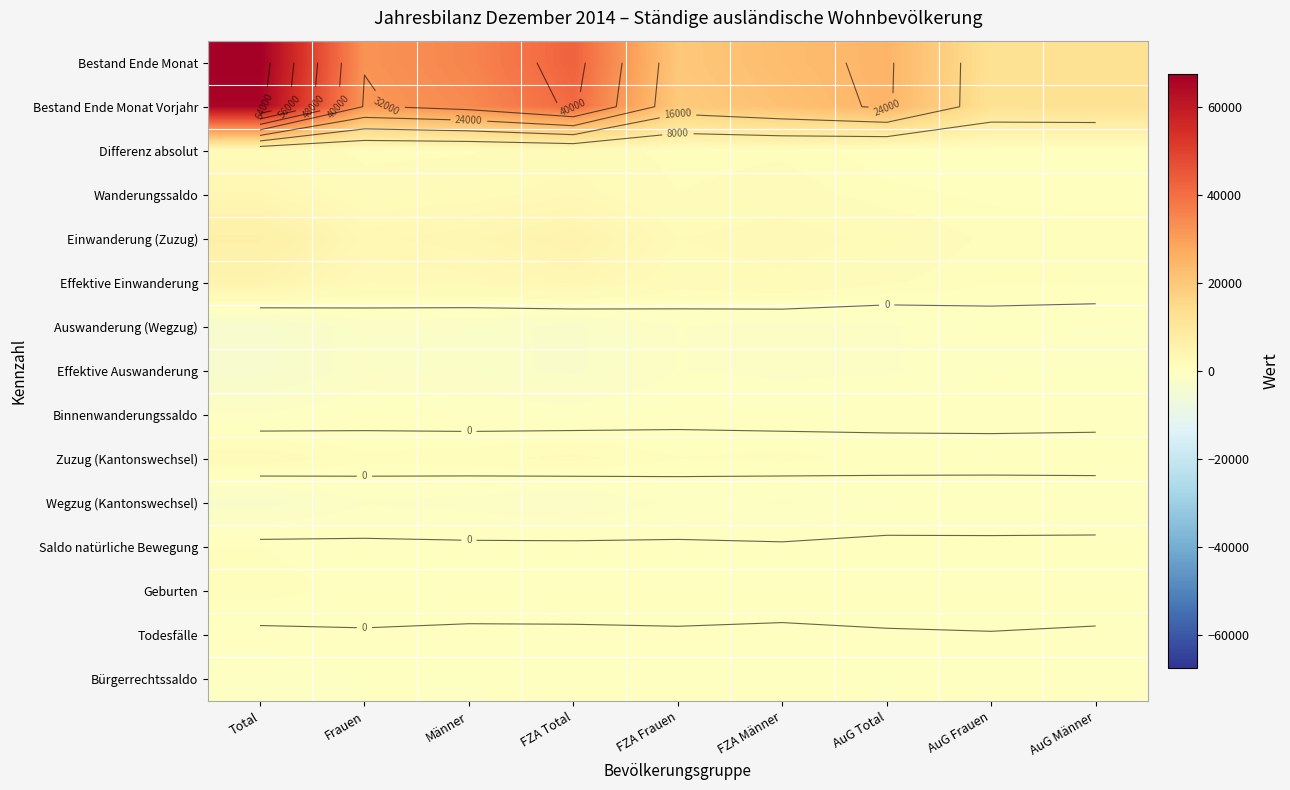

True or false: Wanderungssaldo has a value of 696 at AuG Total.

True